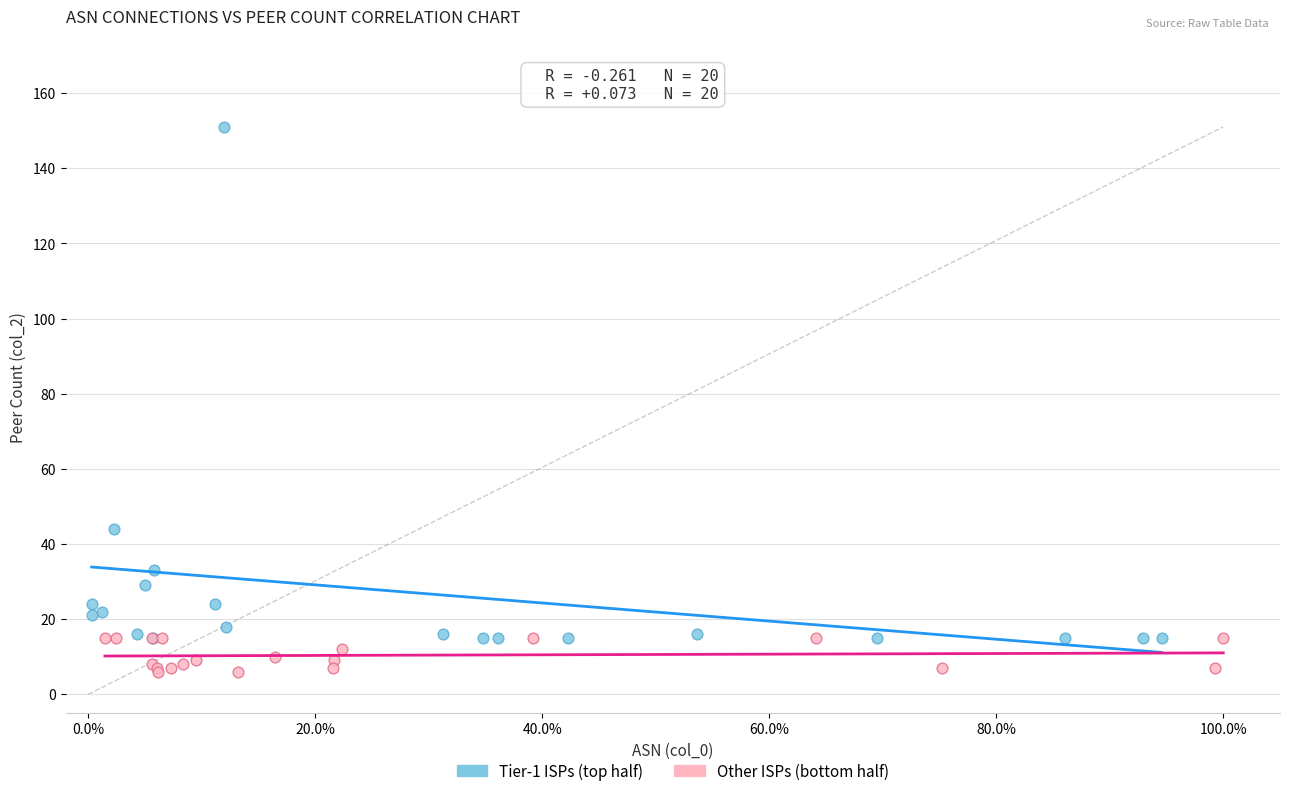

Which series reaches the maximum Y coordinate?

Tier-1 ISPs (top half)